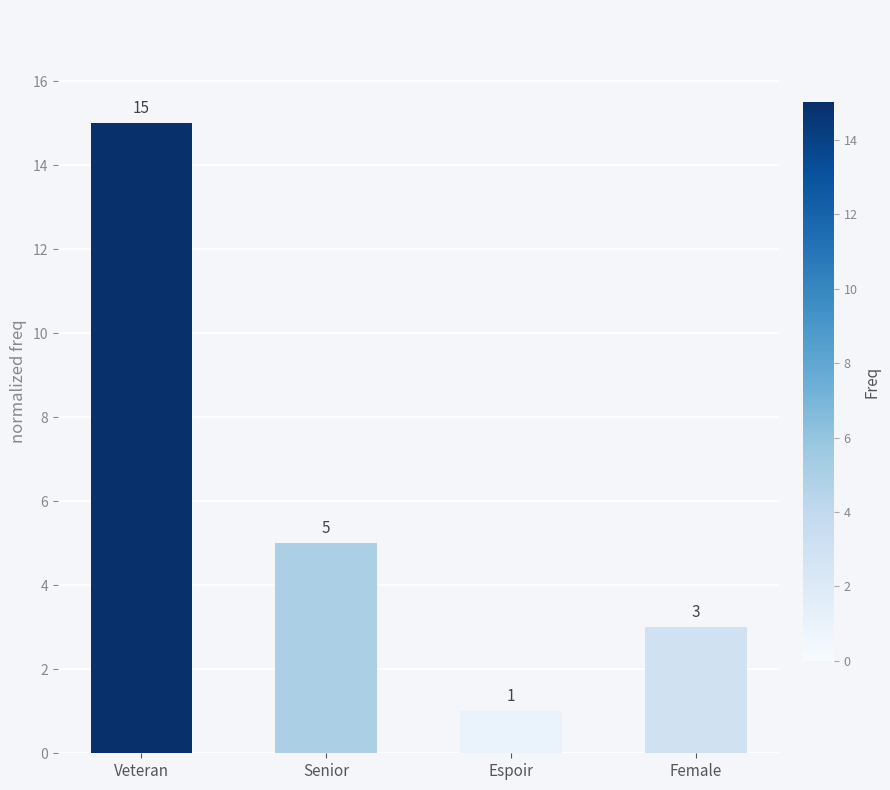

At which label is the value closest to 8?

Senior